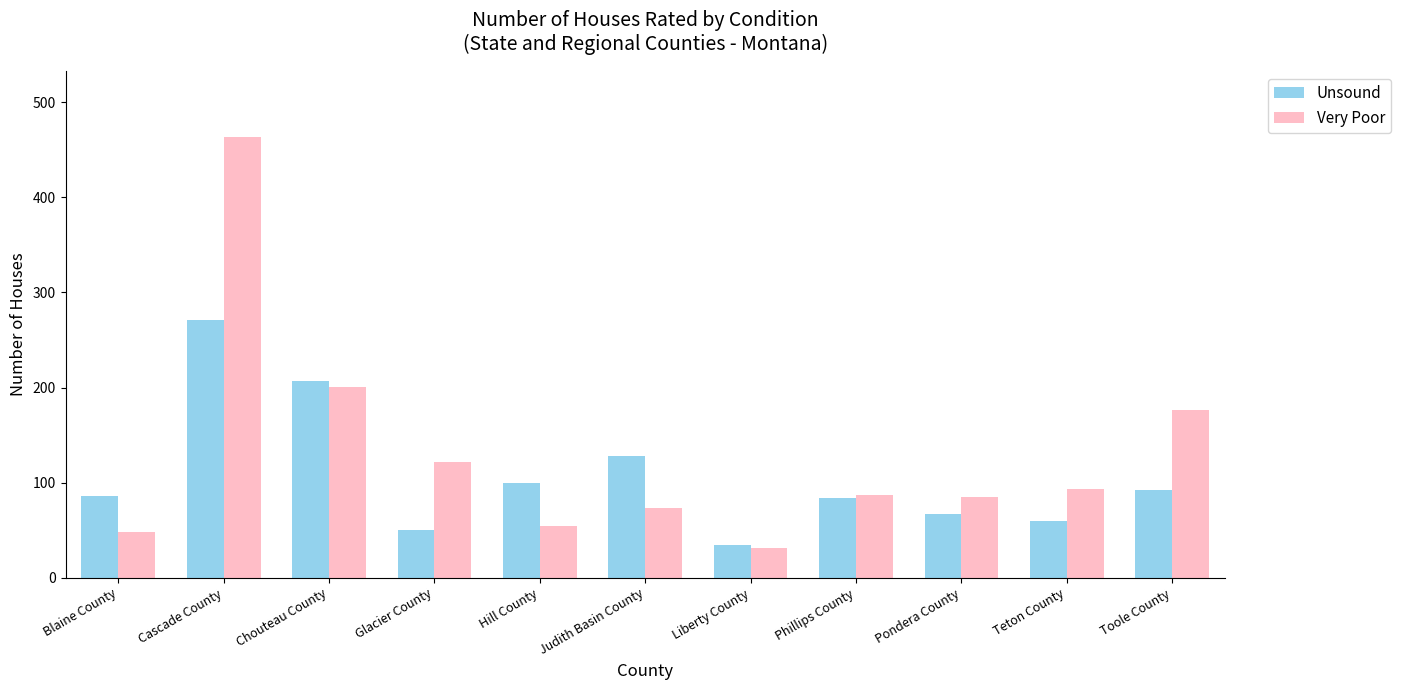

The Unsound series shows 86 at Blaine County. True or false?

True